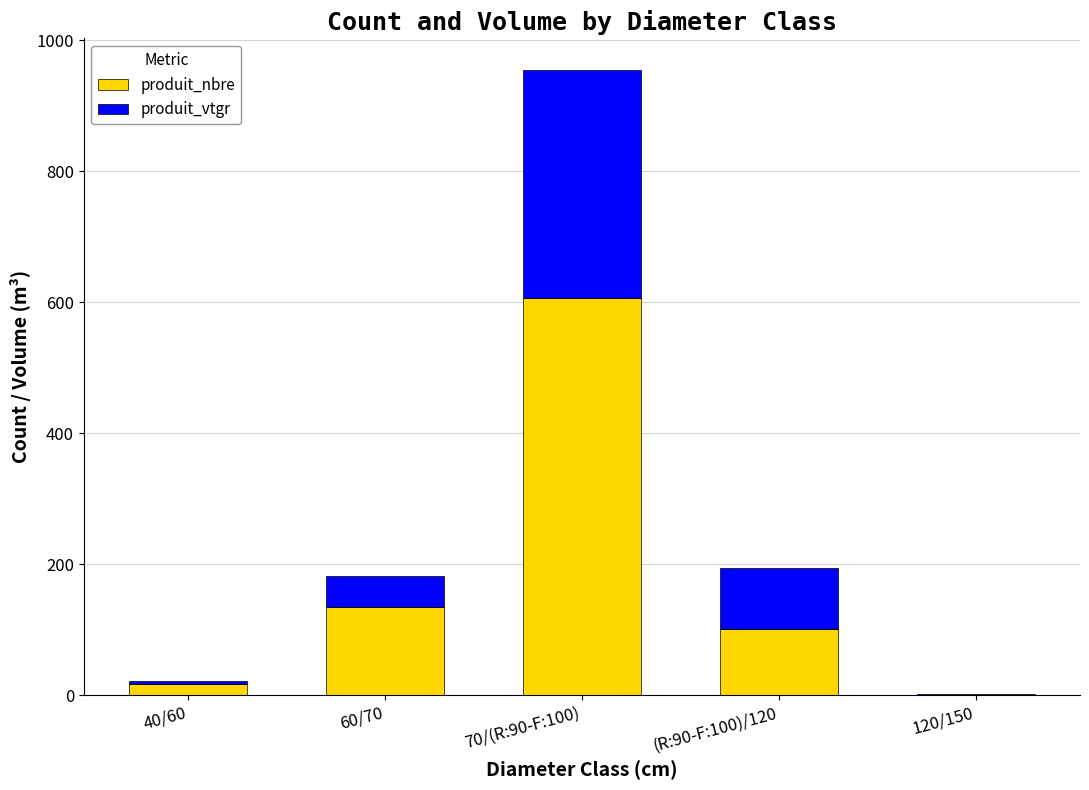

Which category has the highest value in the produit_nbre series?

70/(R:90-F:100)